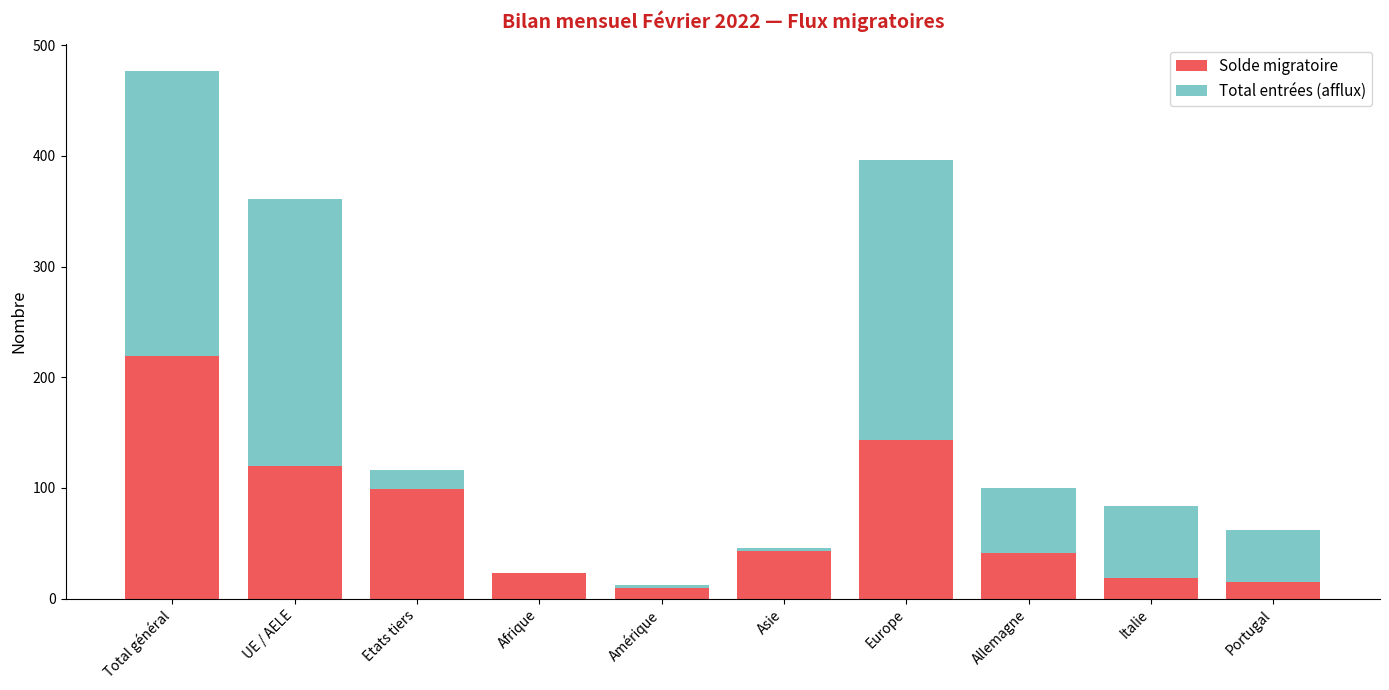

At which category is the sum across all series the highest?

Total général